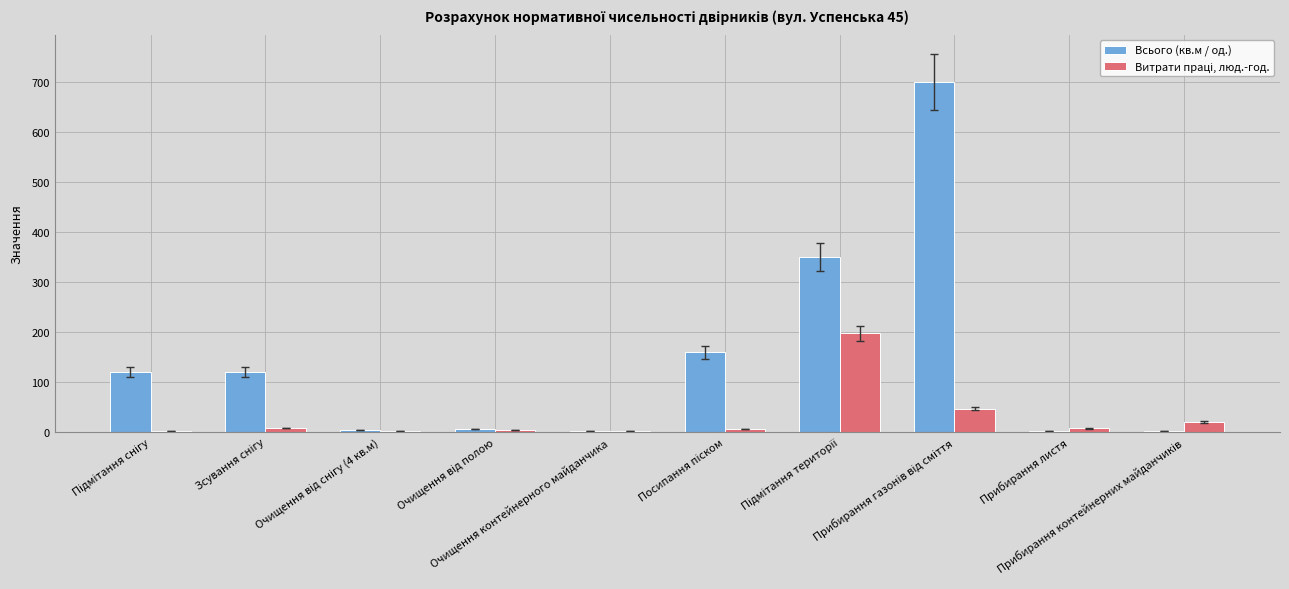

What is the sum of all Всього (кв.м / од.) values?

1468.0